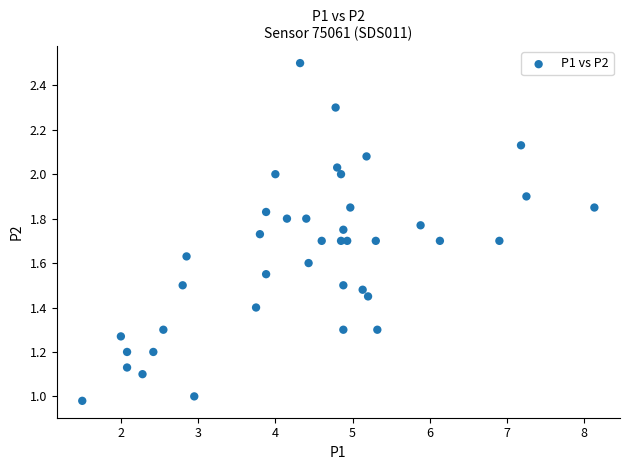

What is the range of X values (max minus min)?

6.6